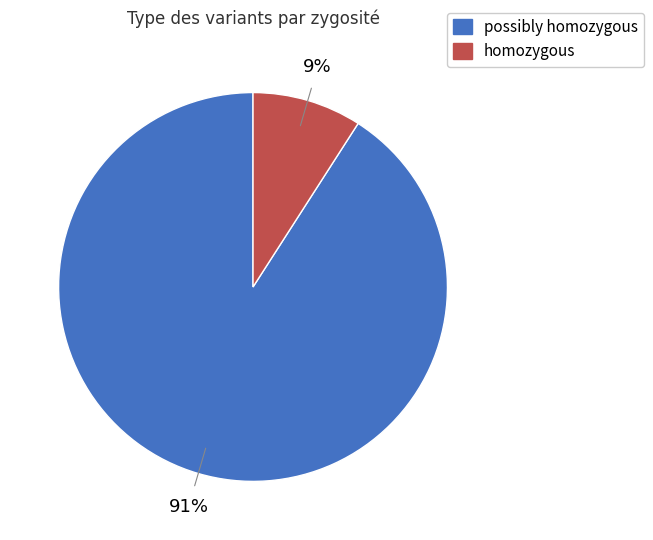

Does any single category account for the majority?

Yes